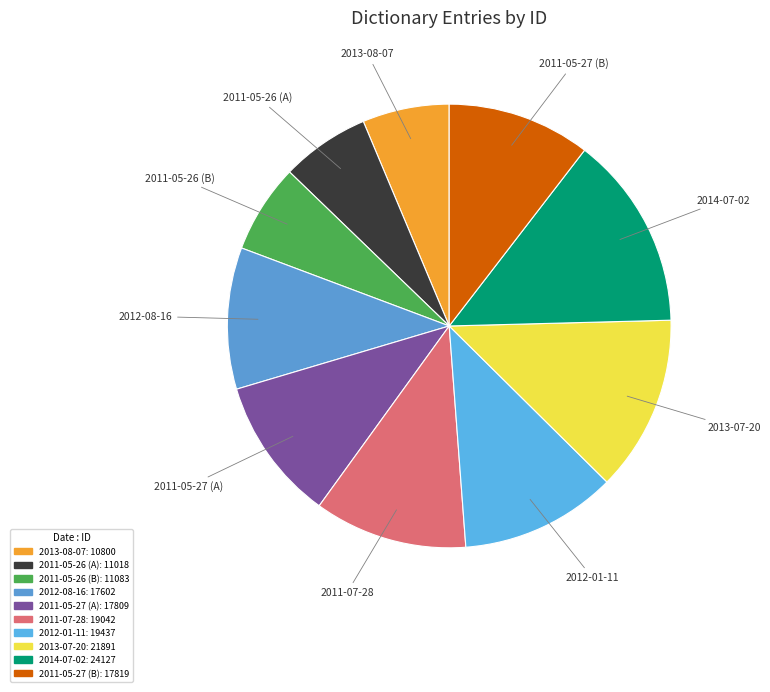

Which slice is the largest?

2014-07-02